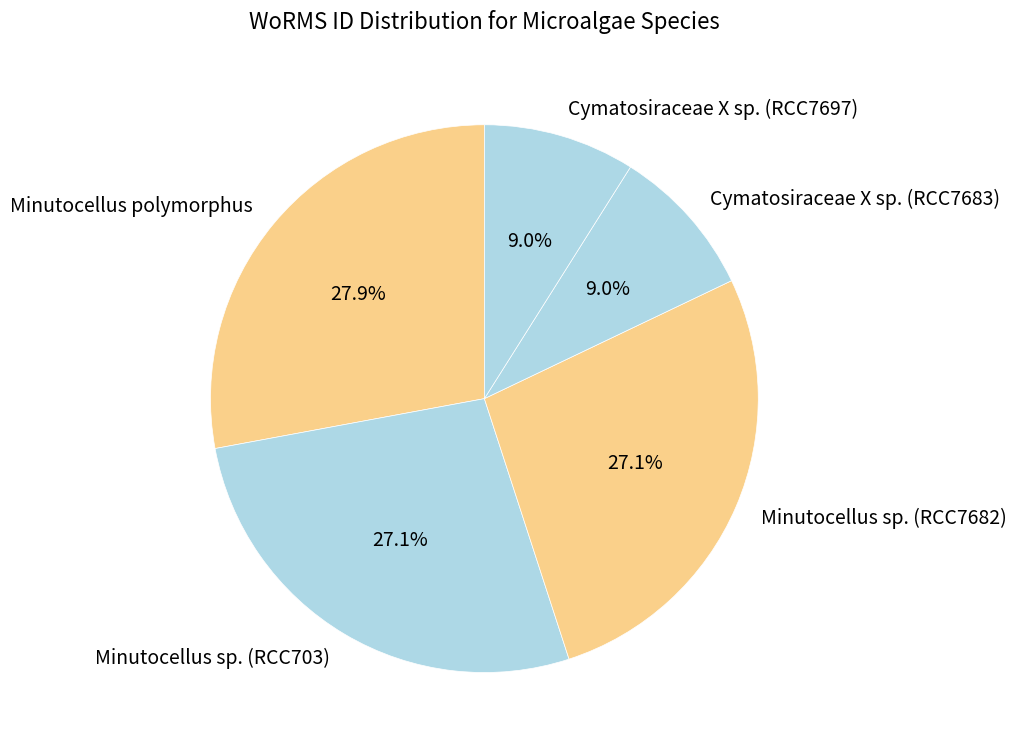

Between Minutocellus sp. (RCC7682) and Minutocellus polymorphus, which is larger?

Minutocellus polymorphus